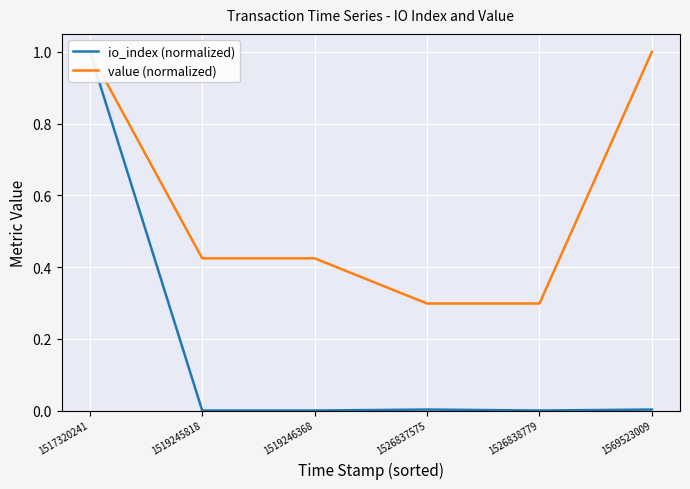

Reading left to right, transcribe all the data shown in this chart.

io_index (normalized): 1.0	0.0	0.0	0.0	0.0	0.0
value (normalized): 1.0	0.4	0.4	0.3	0.3	1.0